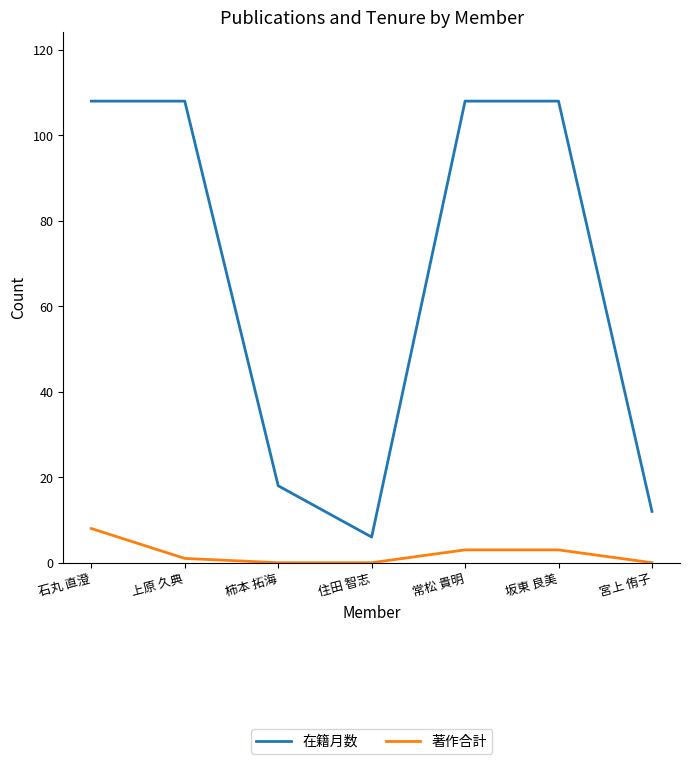

At 上原 久典, list the series in order from smallest to largest.

著作合計, 在籍月数